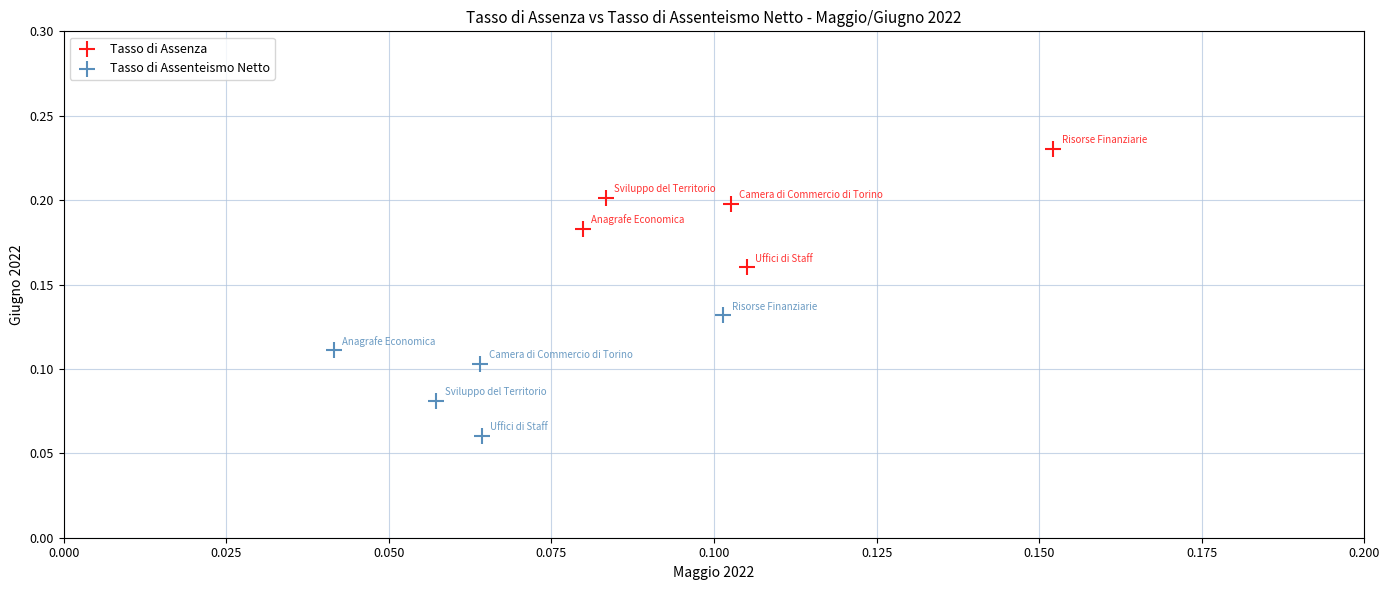

Which series has the widest spread of Y values?

Tasso di Assenteismo Netto